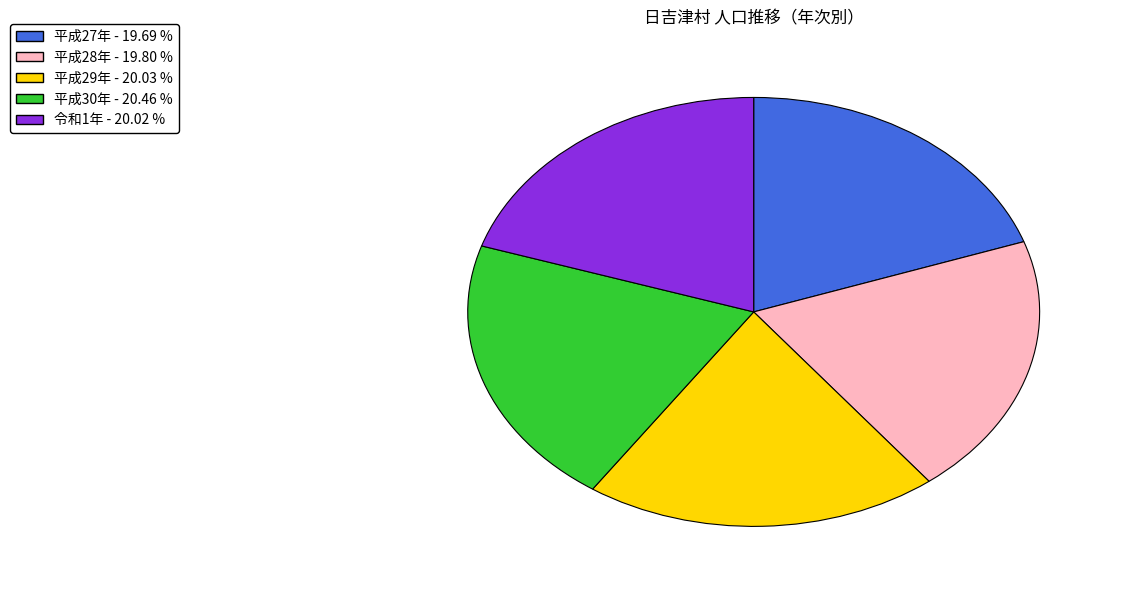

True or false: 平成28年 accounts for 20% of the total.

True